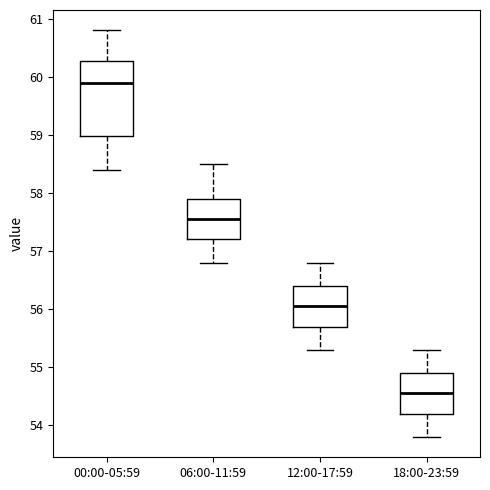

Reading left to right, read every box against the y-axis: the position of its median line, the range the box covers, and the ends of its whiskers. The values are not printed on the chart, so give them approximately, as read against the axis.

00:00-05:59: median 59.9, box 59.0 to 60.3, whiskers 58.4 to 60.8
06:00-11:59: median 57.6, box 57.2 to 57.9, whiskers 56.8 to 58.5
12:00-17:59: median 56.1, box 55.7 to 56.4, whiskers 55.3 to 56.8
18:00-23:59: median 54.6, box 54.2 to 54.9, whiskers 53.8 to 55.3